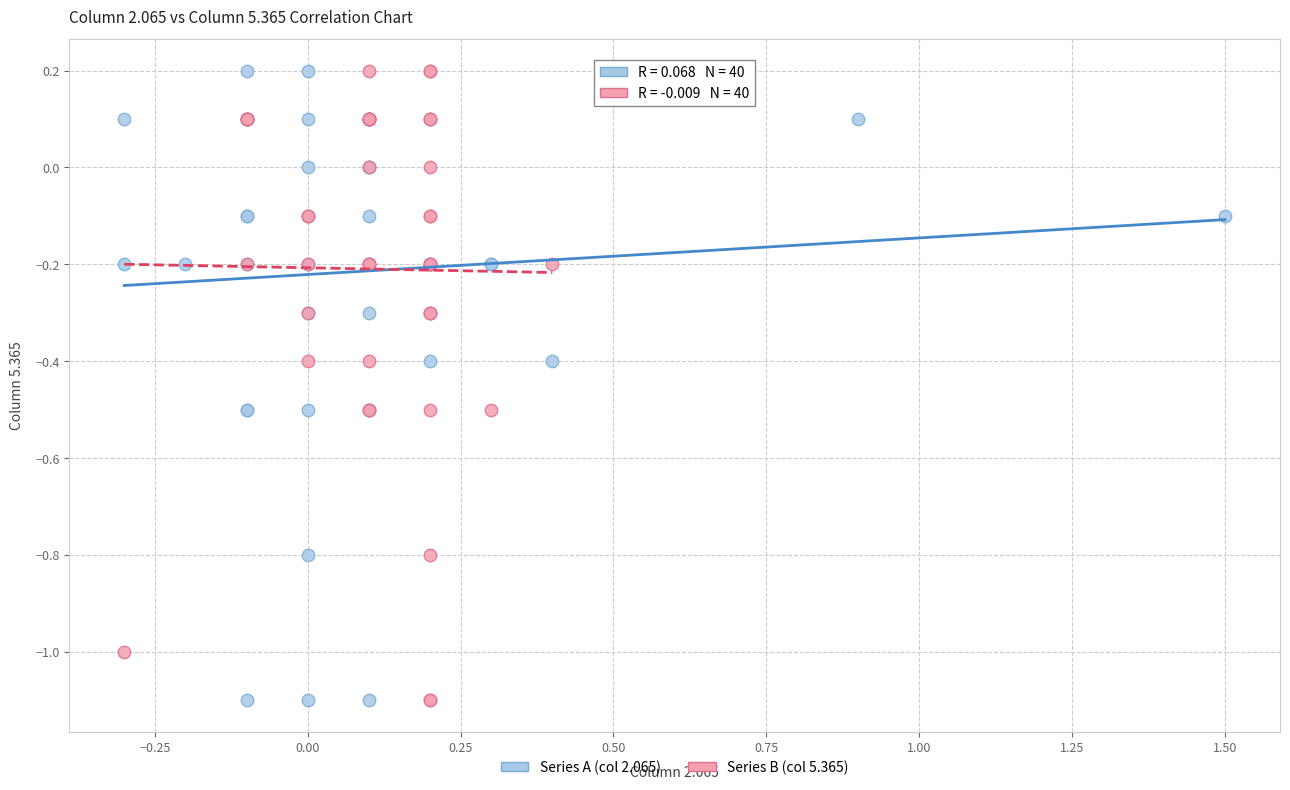

What are all the series names shown in the legend?

Series A (col 2.065), Series B (col 5.365)